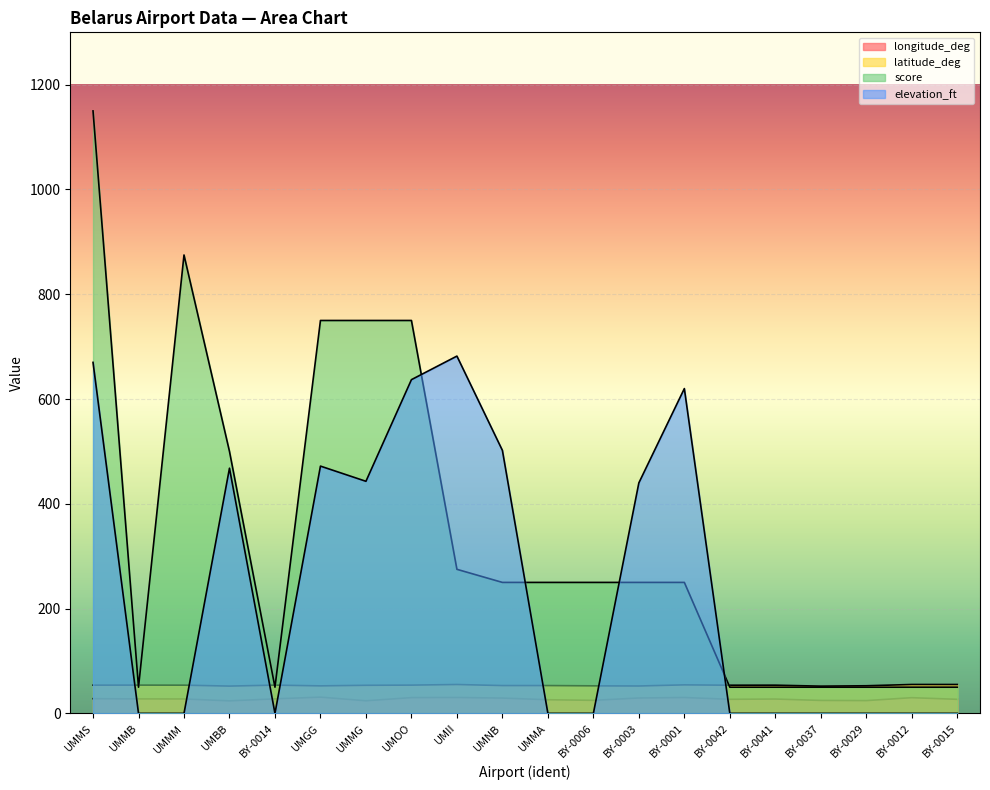

Where is the first local maximum for elevation_ft?

UMBB